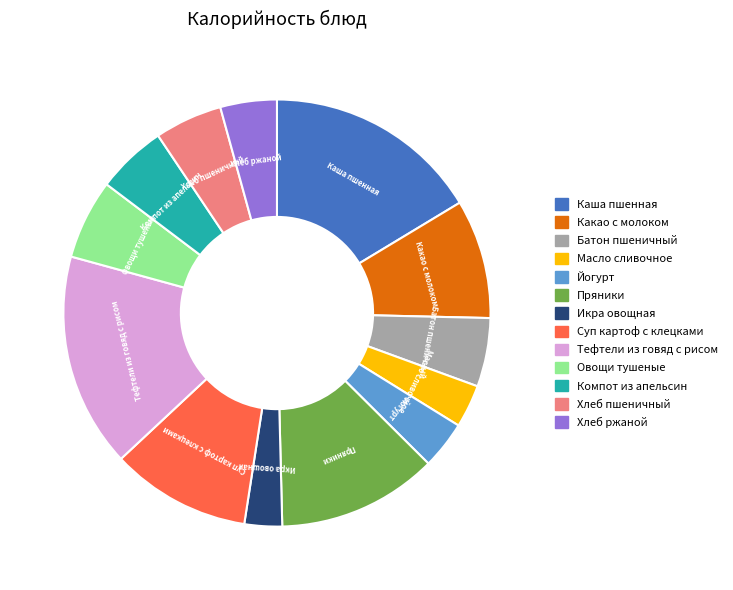

Does Пряники account for over 50% of the chart?

No